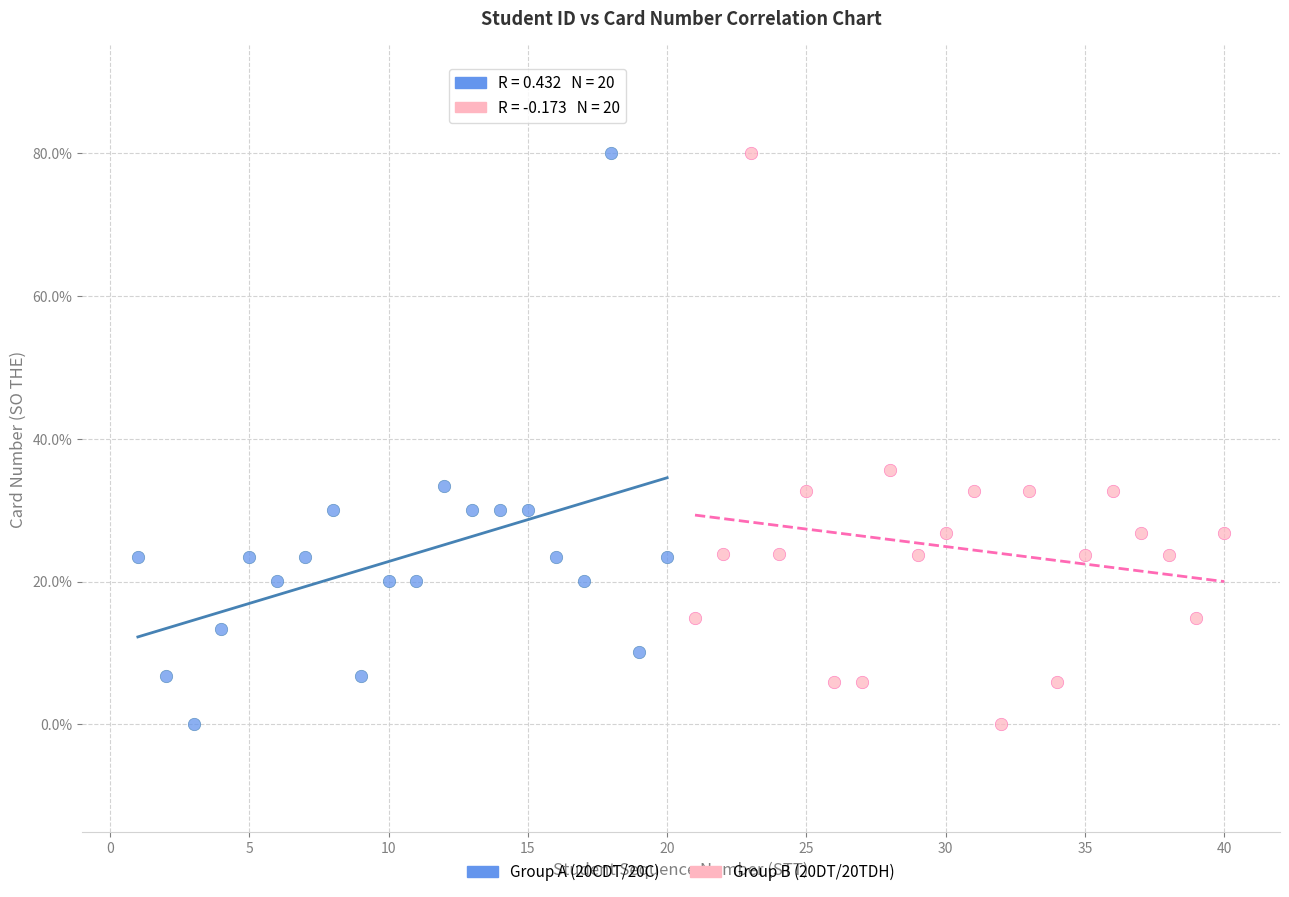

What are all the series names shown in the legend?

Group A (20CDT/20C), Group B (20DT/20TDH)